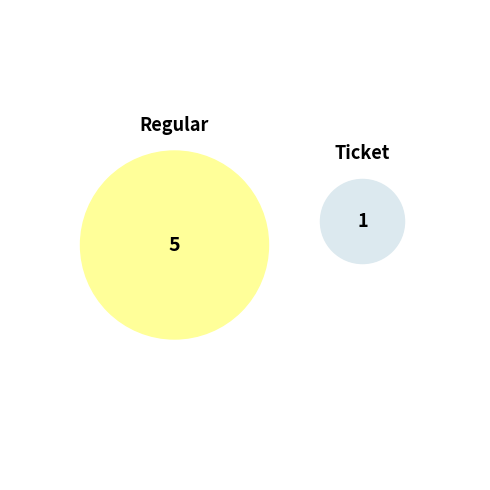

Which slice is the largest?

Regular